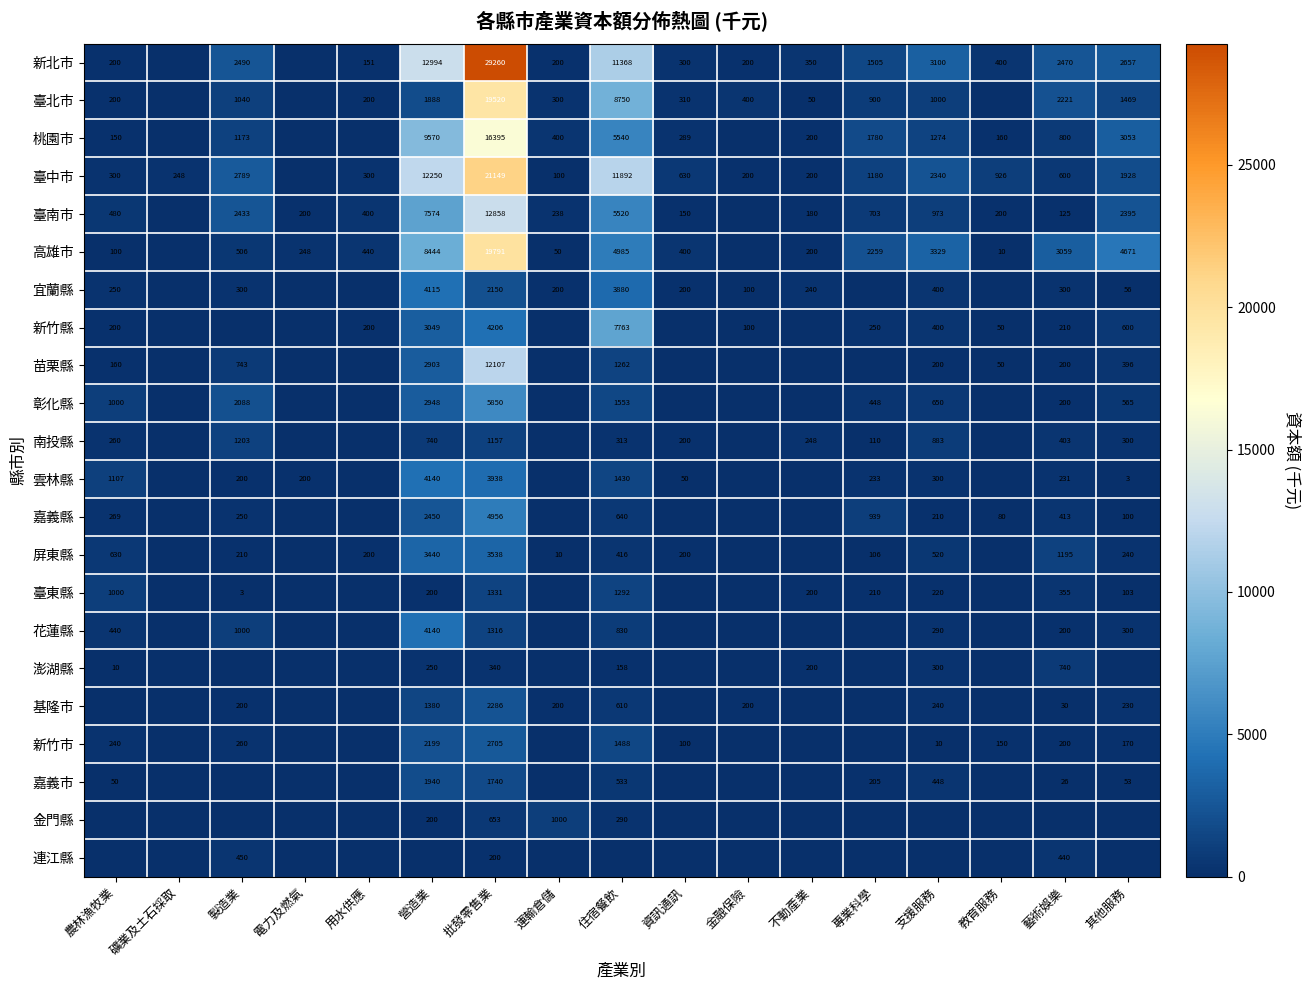

What is the total value across all series at 專業科學?

10828